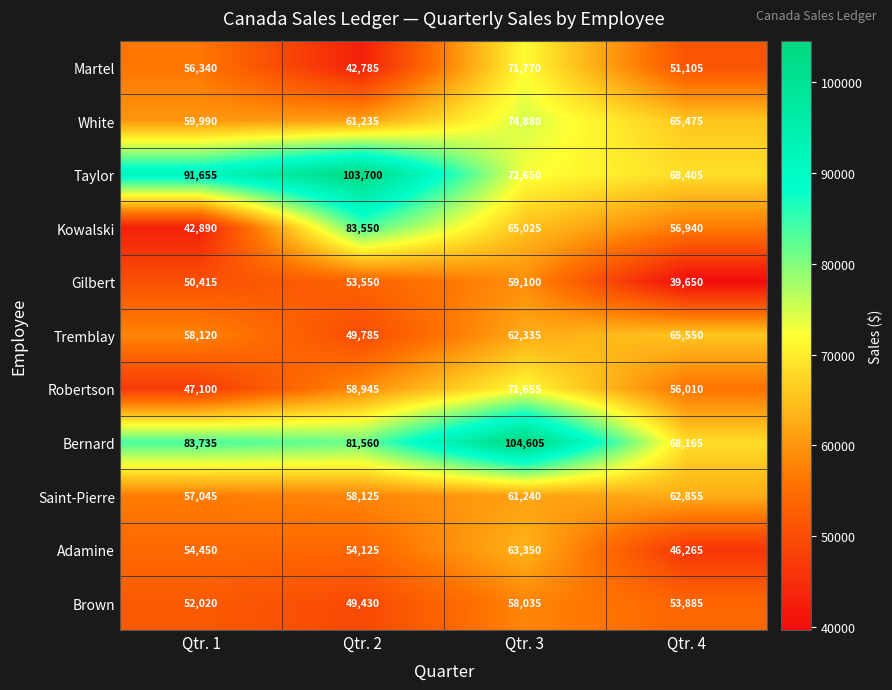

What is the difference between the highest and lowest values at Qtr. 3?

46570